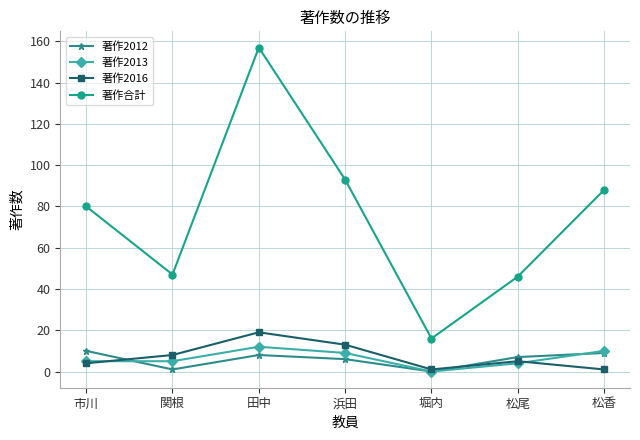

At which category does 著作2013 reach its first local peak?

田中